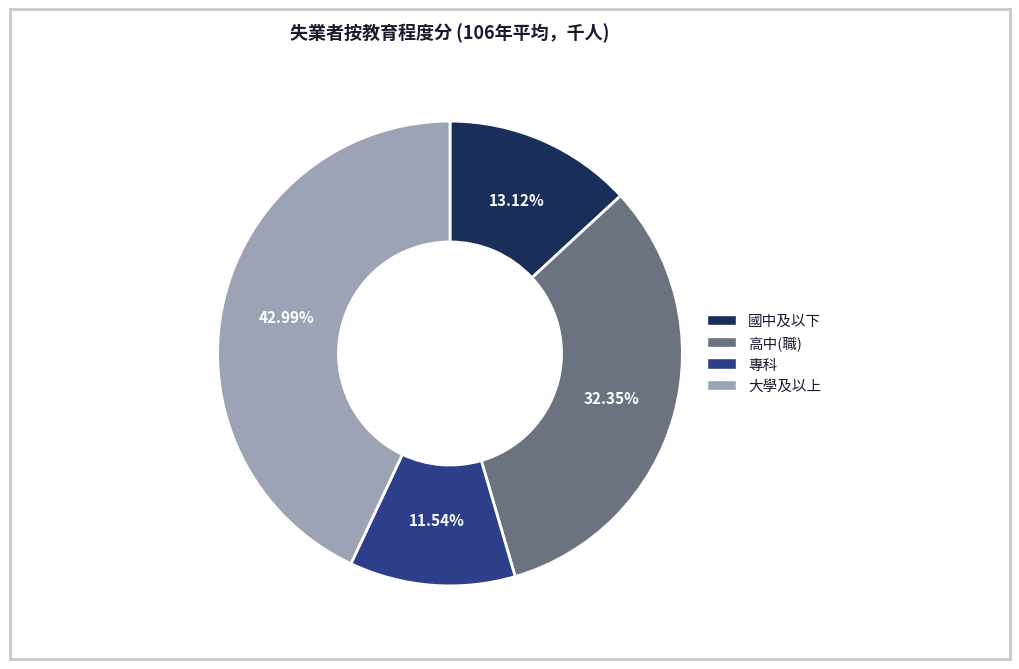

What percentage is the 大學及以上 slice, to the nearest percent?

43%